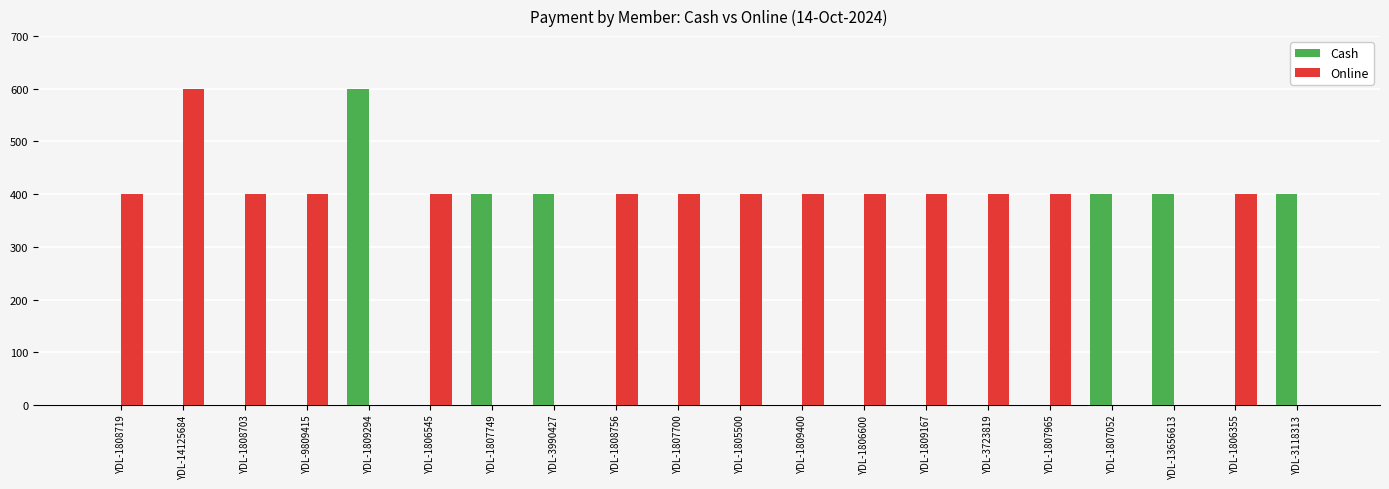

Is it true that Online equals 410 at YDL-3118313?

False